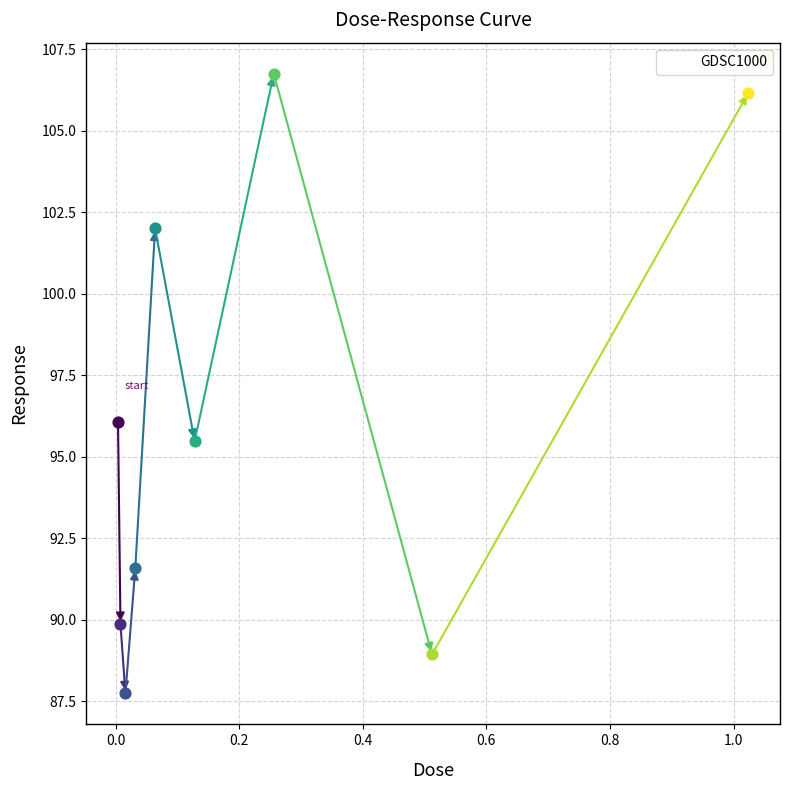

What is the value of the 1st point from the left?

96.1